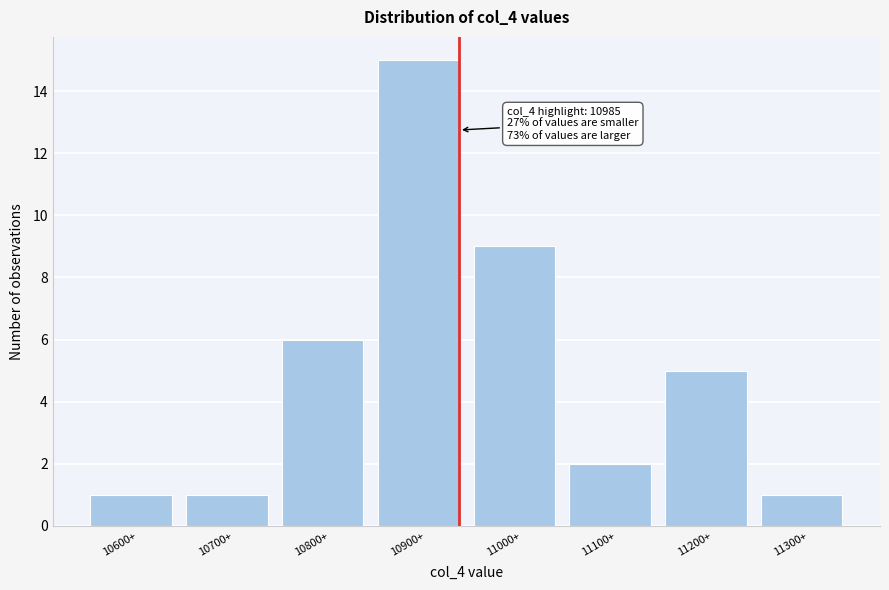

Reading left to right, list all the values displayed in this chart.

10600+=1	10700+=1	10800+=6	10900+=15	11000+=9	11100+=2	11200+=5	11300+=1